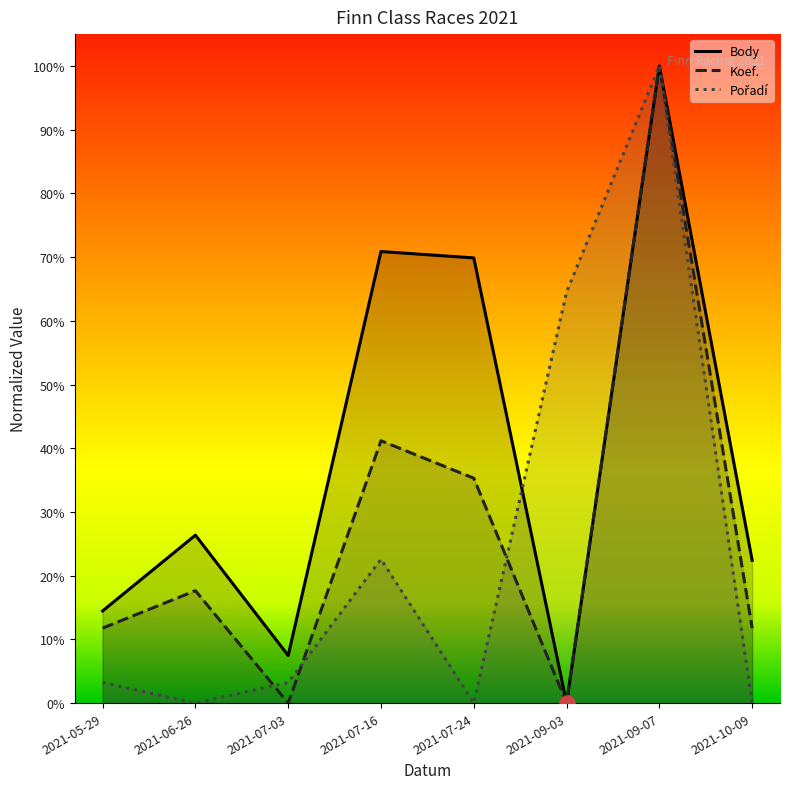

What is the total value across all series at 2021-07-03?

0.1